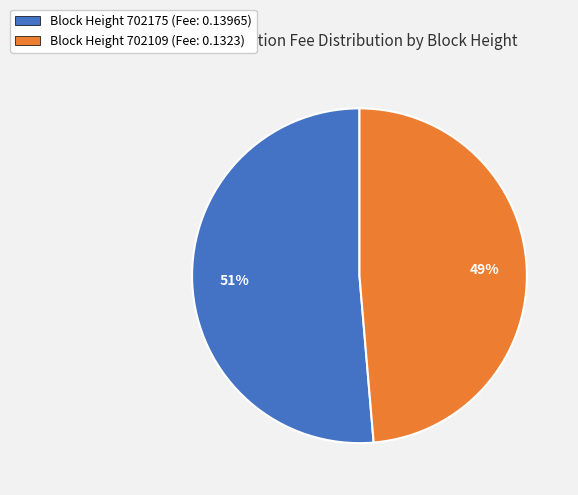

Does any single category account for the majority?

Yes